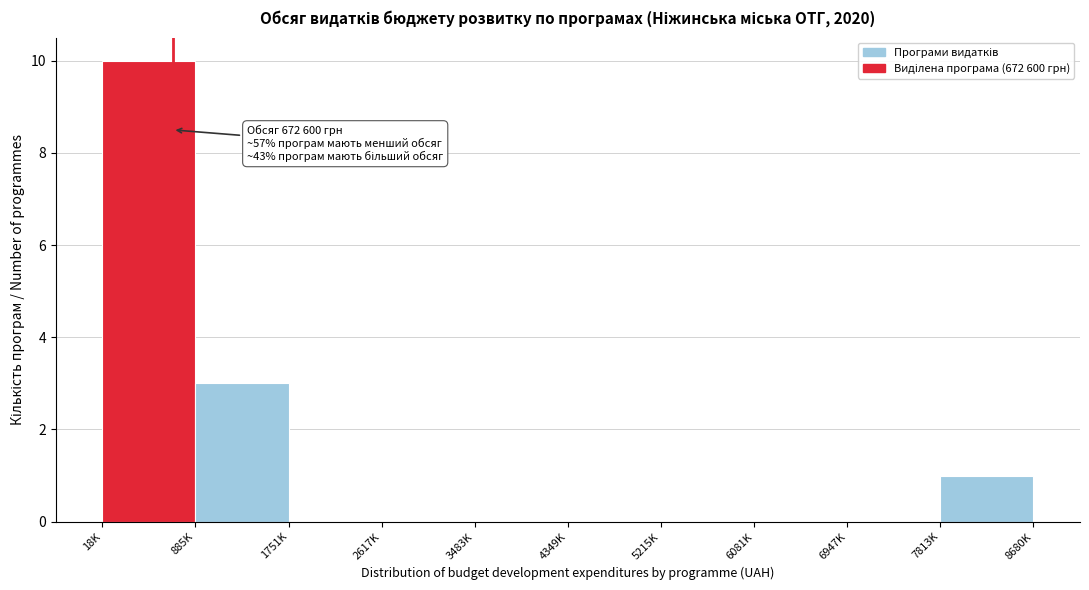

Reading right to left, transcribe all the data shown in this chart.

7813K=1	6947K=0	6081K=0	5215K=0	4349K=0	3483K=0	2617K=0	1751K=0	885K=3	18K=10